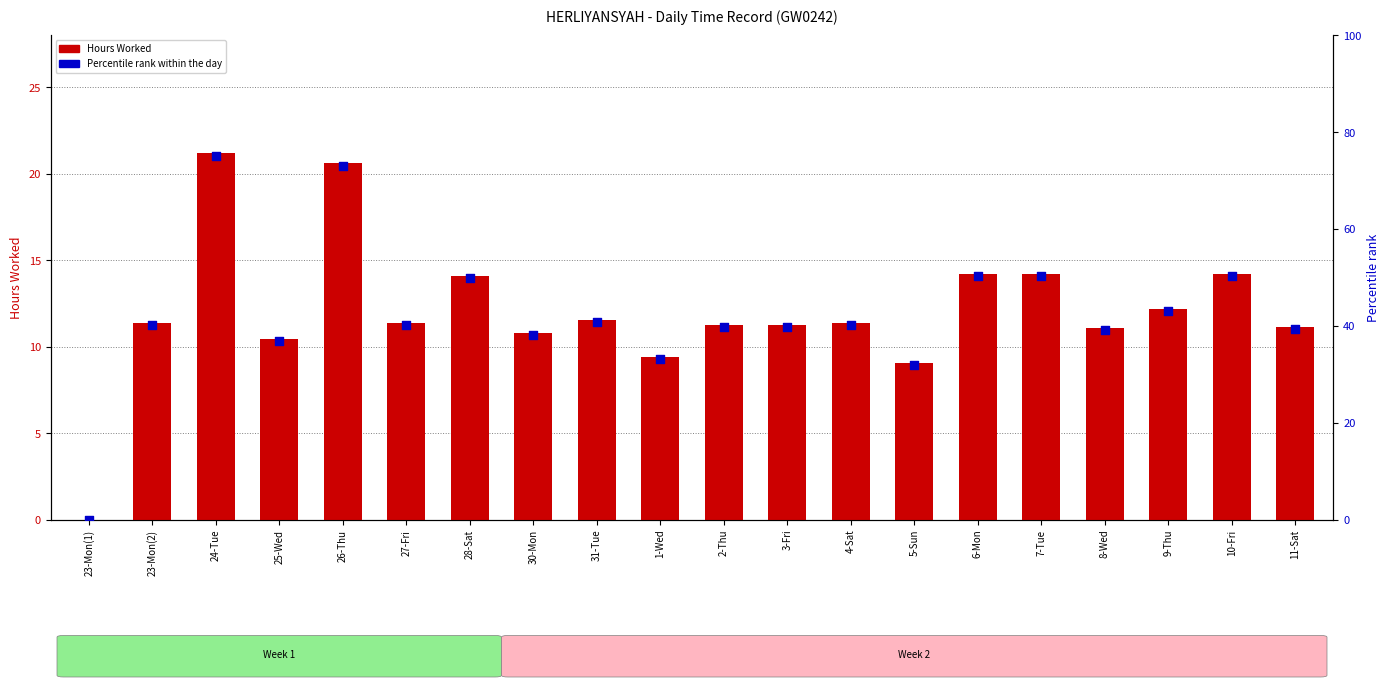

Which series has the widest spread of Y values?

Percentile rank within the day